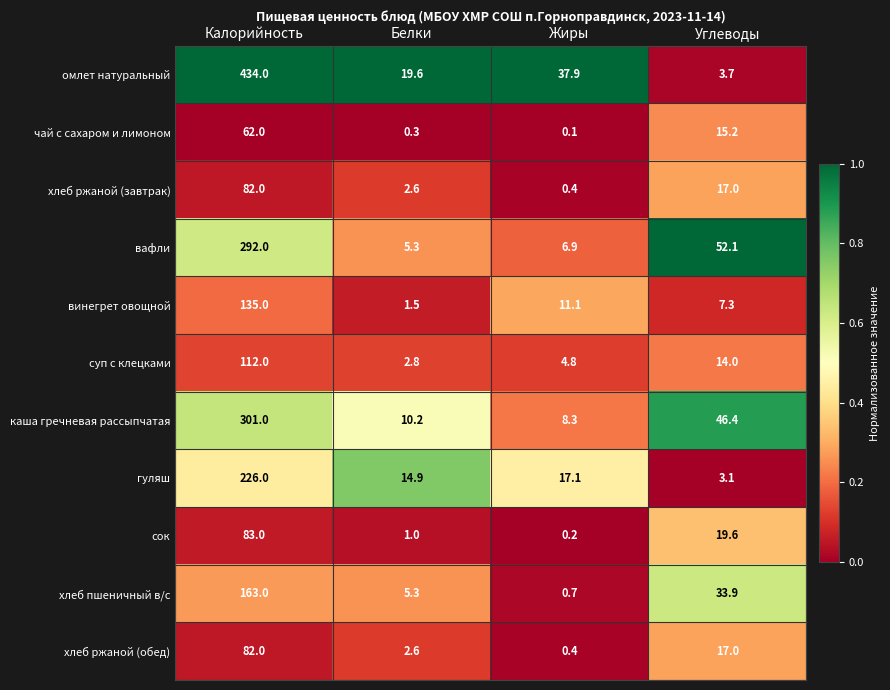

What is the maximum value shown in the chart?

434.0